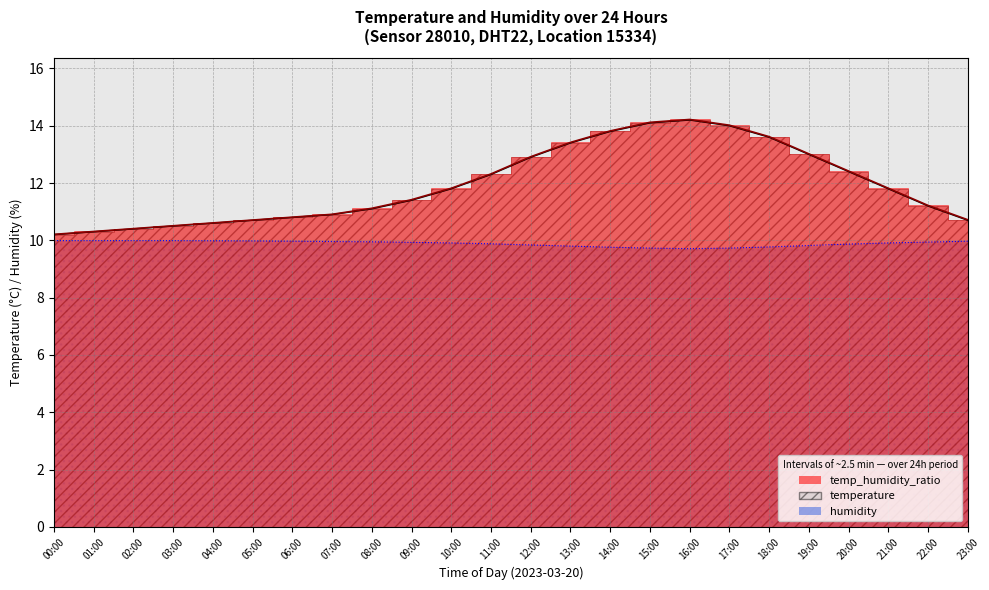

True or false: temperature and humidity intersect in this chart.

False